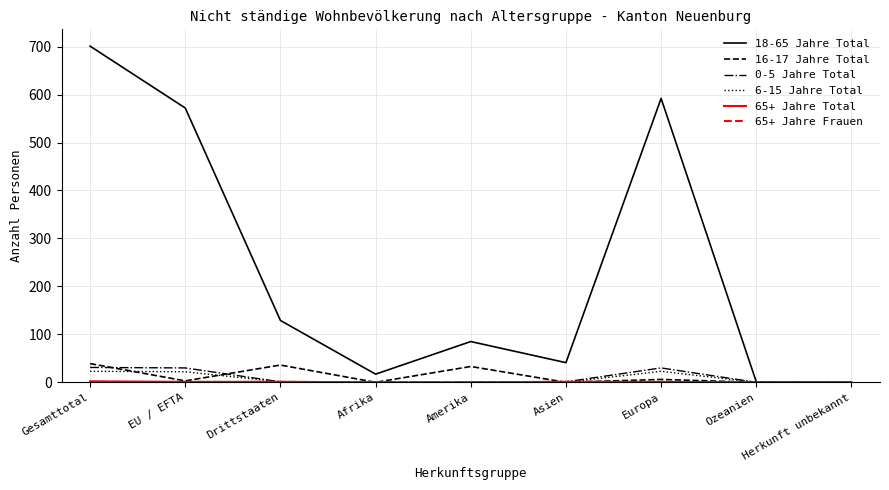

Which series has the widest spread of values?

18-65 Jahre Total